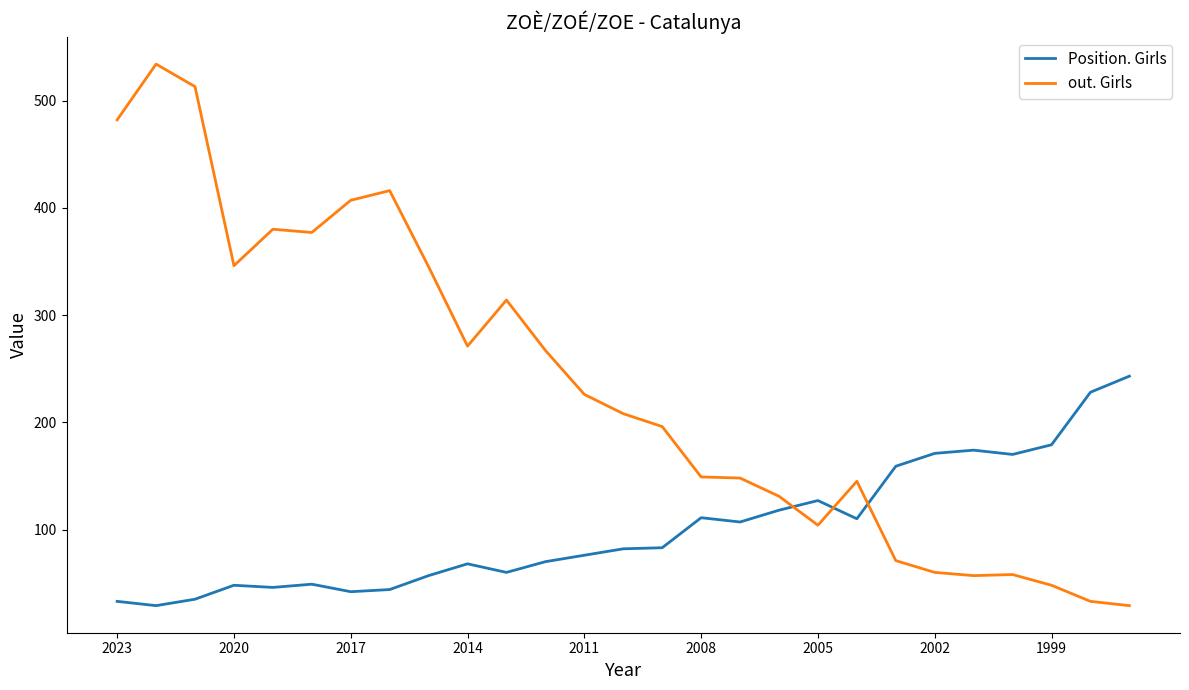

Which series has the largest total across all categories?

out. Girls